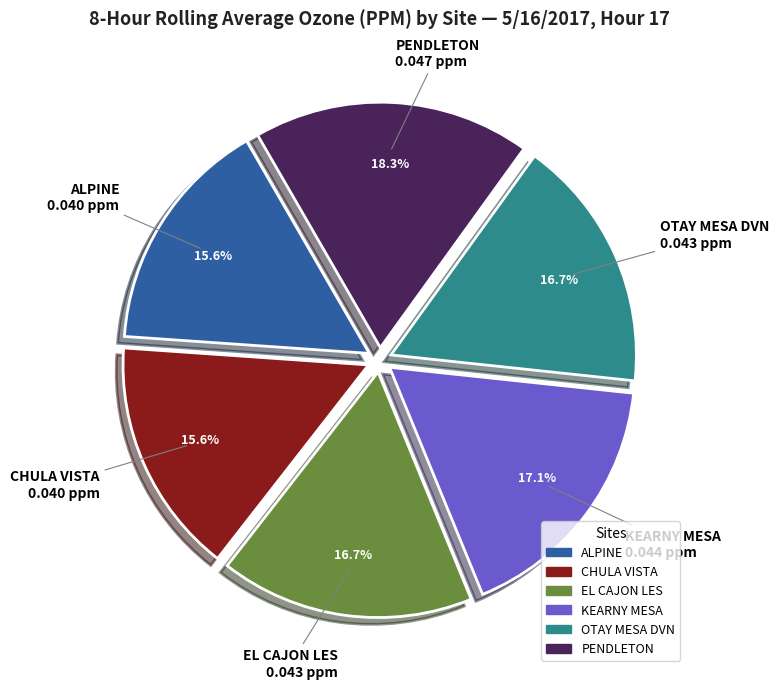

The PENDLETON slice represents 18% of the pie. True or false?

True